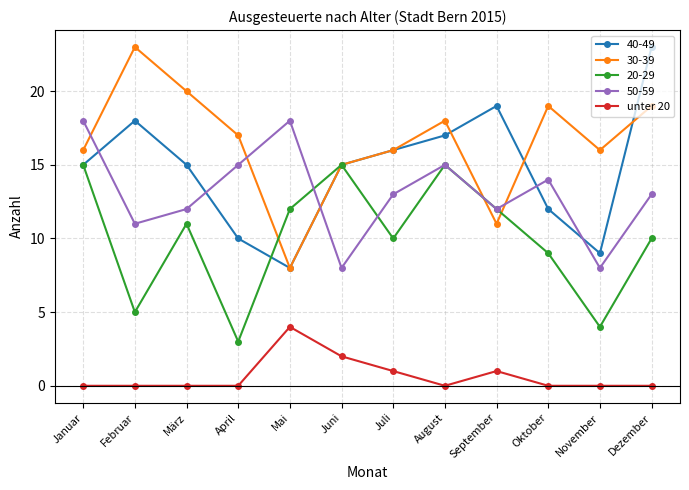

True or false: 40-49 has more than 1 interior local peaks.

True